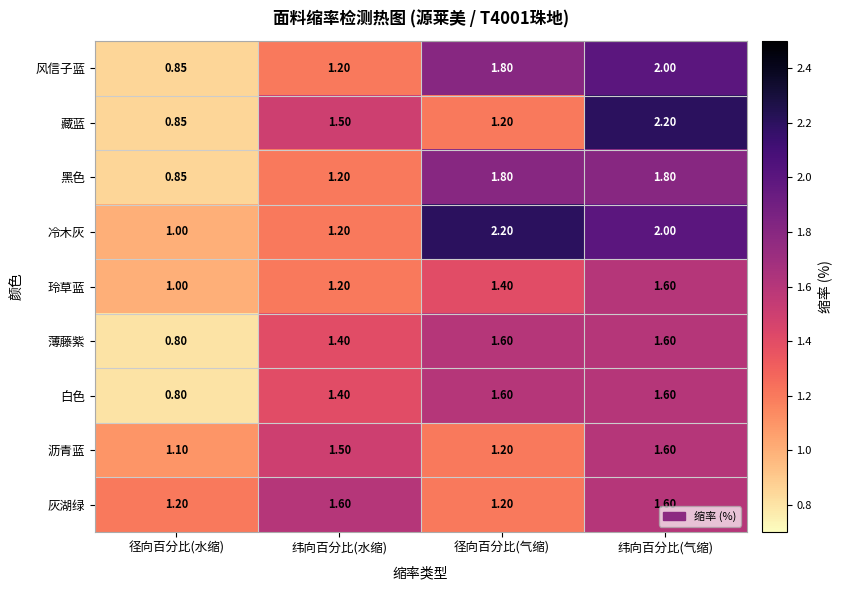

At how many categories does at least one series exceed 1?

4